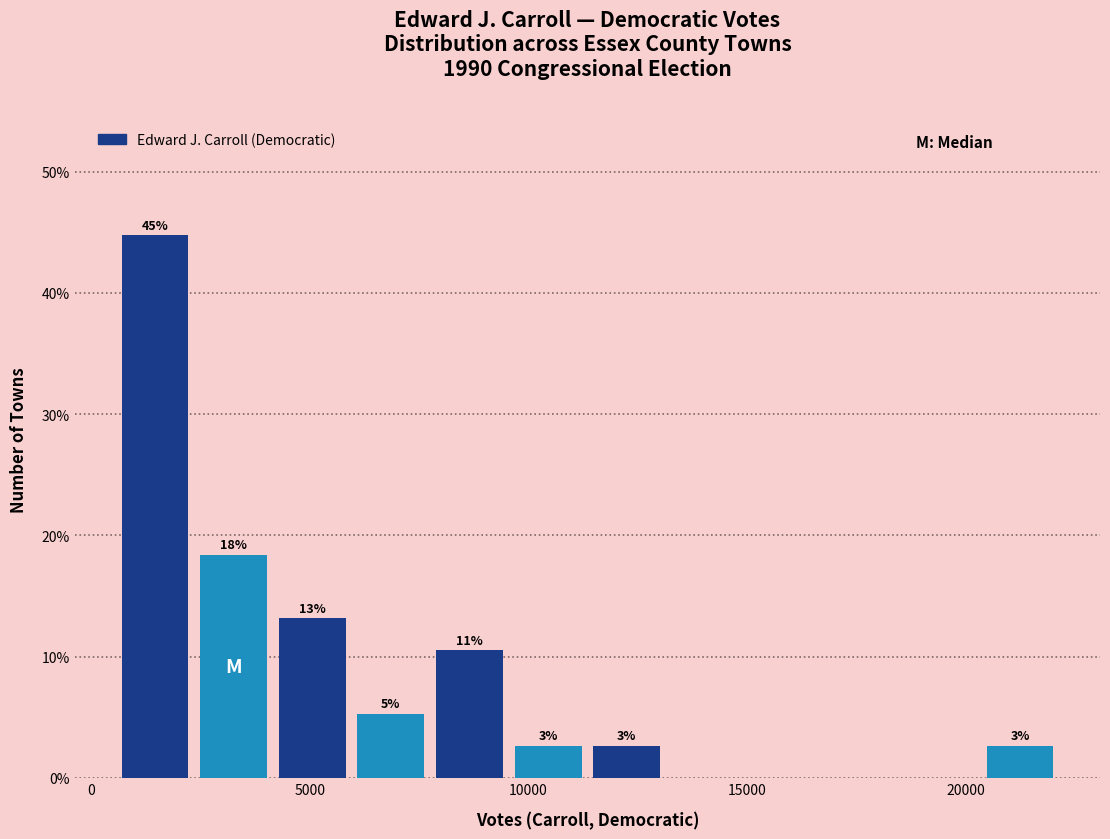

Around what value on the x-axis is the tallest bar? Give the approximate position of its centre, as read against the axis.

1500